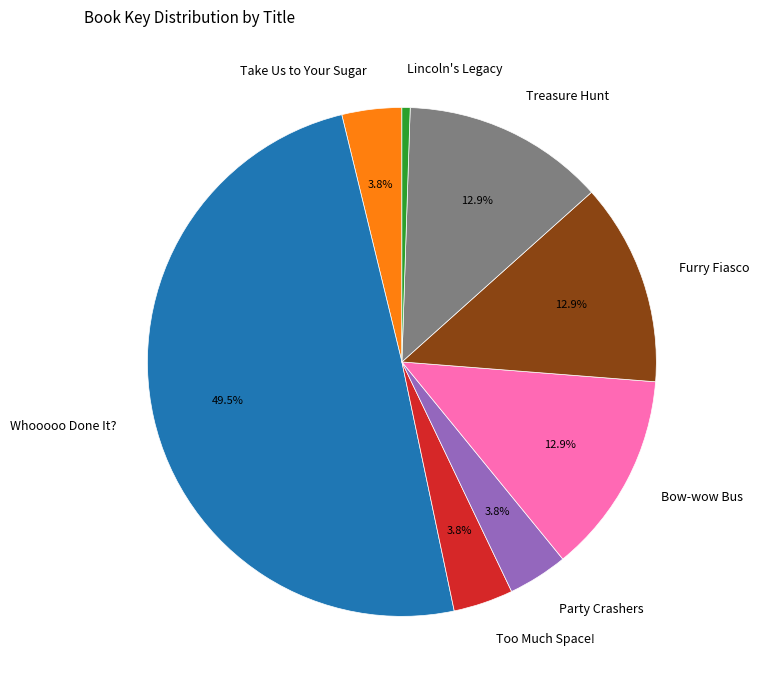

What is the total percentage of Treasure Hunt and Party Crashers?

16.7%